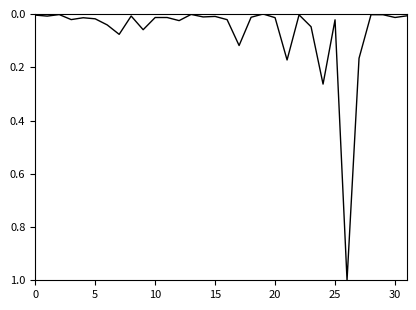

Is this an area chart (filled region under the line)?

No